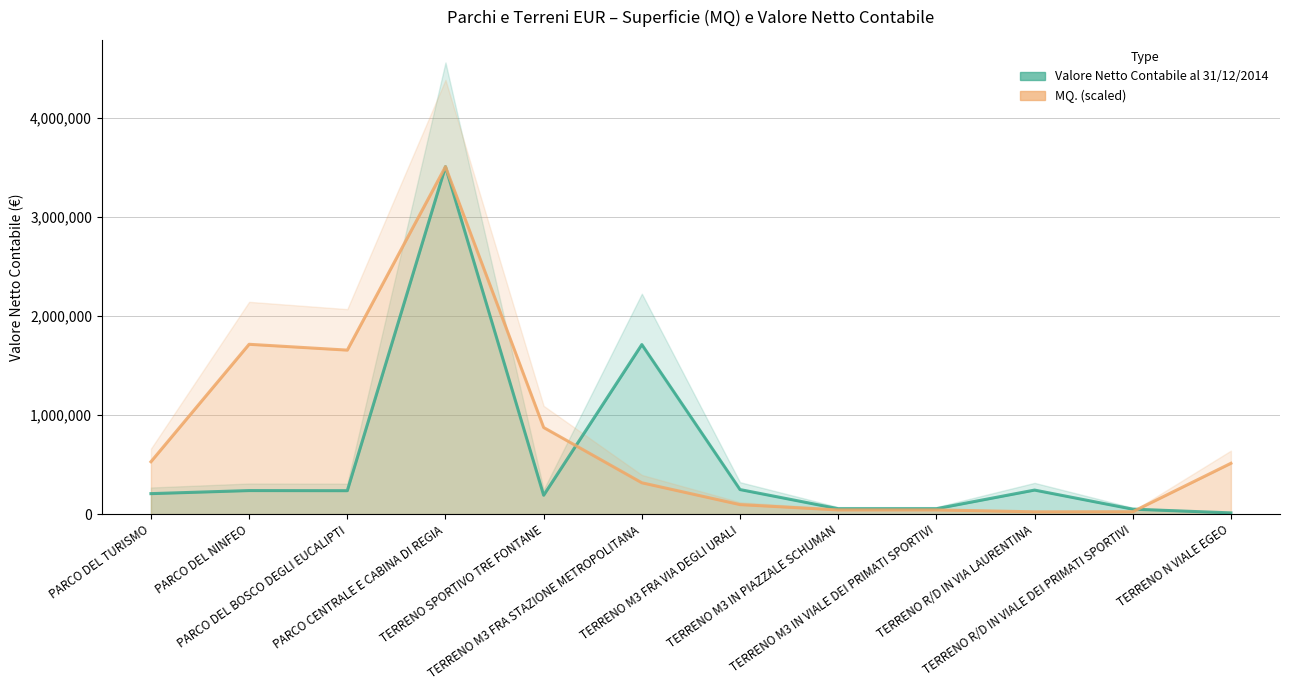

What is the sum of the MQ. values at PARCO DEL TURISMO and PARCO DEL BOSCO DEGLI EUCALIPTI?

2182274.3